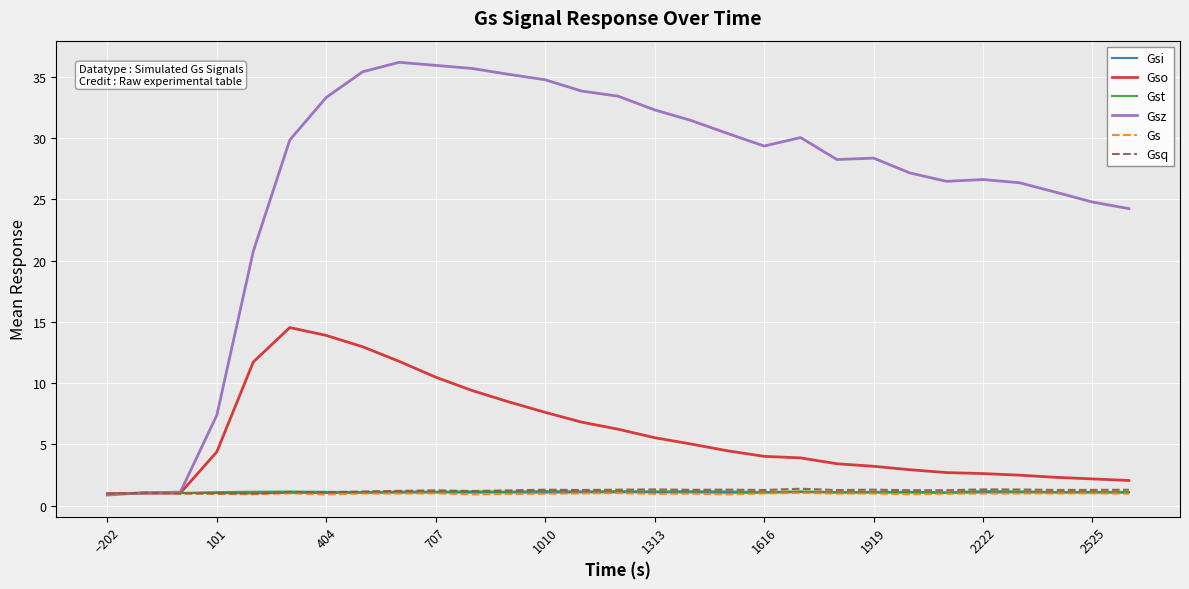

Which series has the largest range (max minus min)?

Gsz